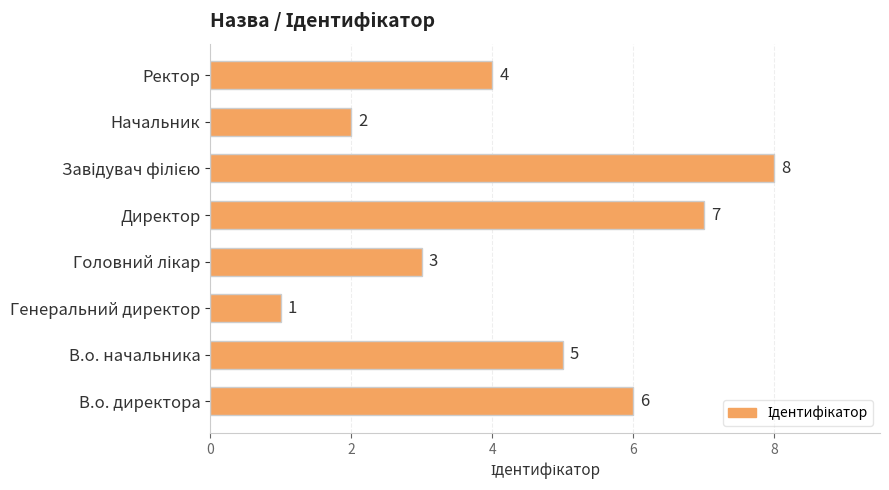

Where is the data nearest to the value 4?

Ректор